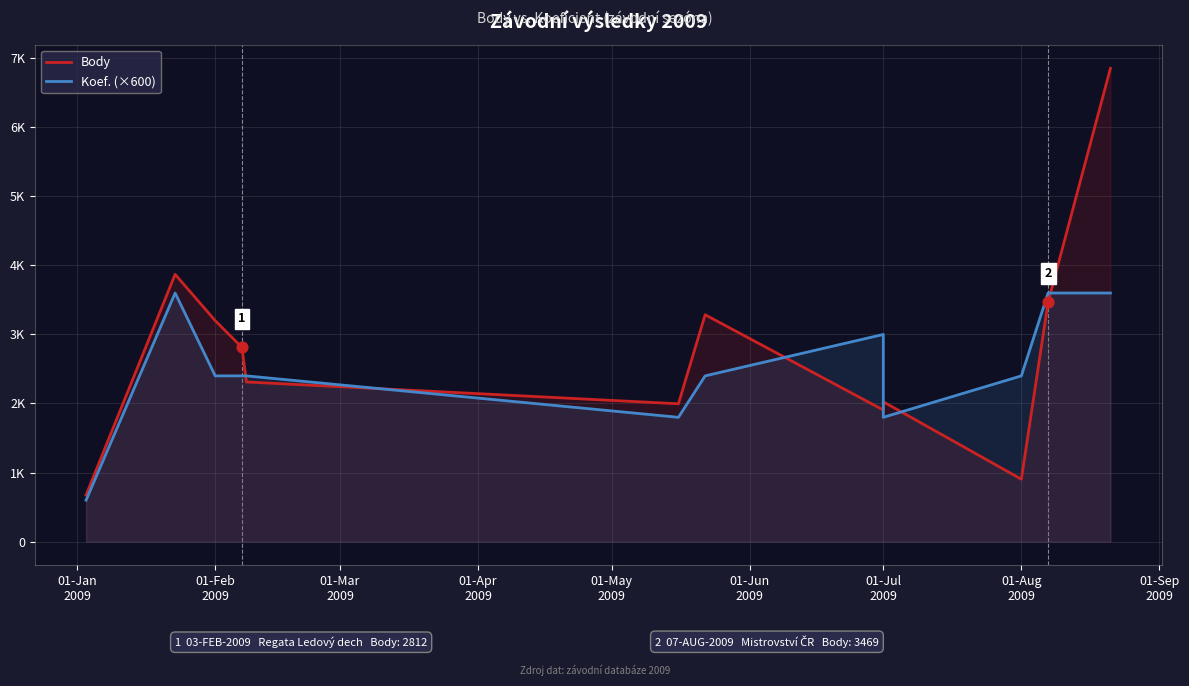

Which series reaches the minimum Y coordinate?

Koef. (×600)